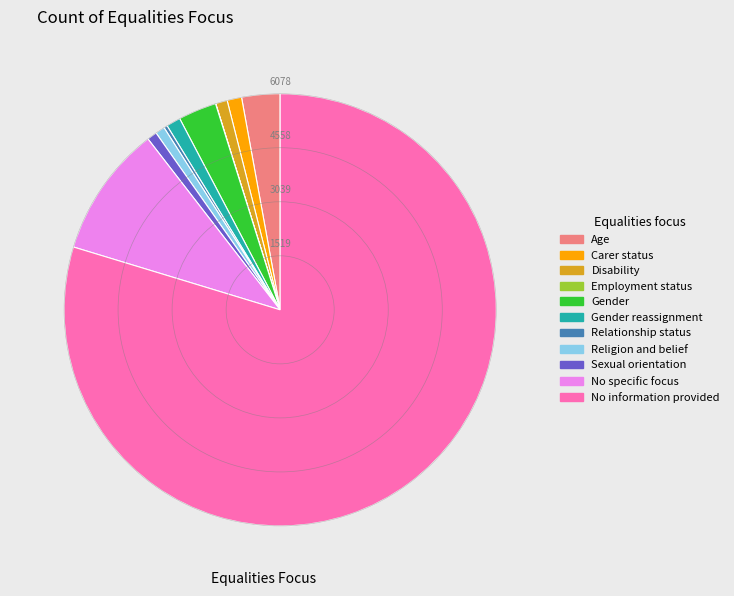

Is there any slice that represents more than half of the pie?

Yes